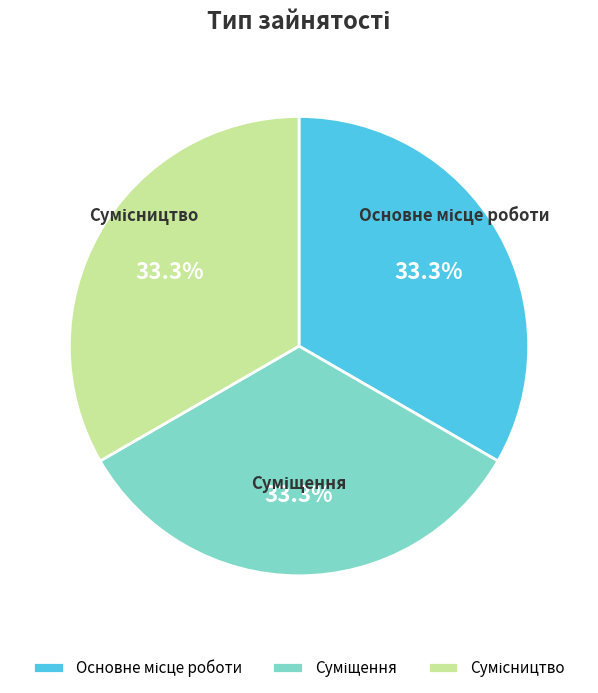

Is there any slice that represents more than half of the pie?

No